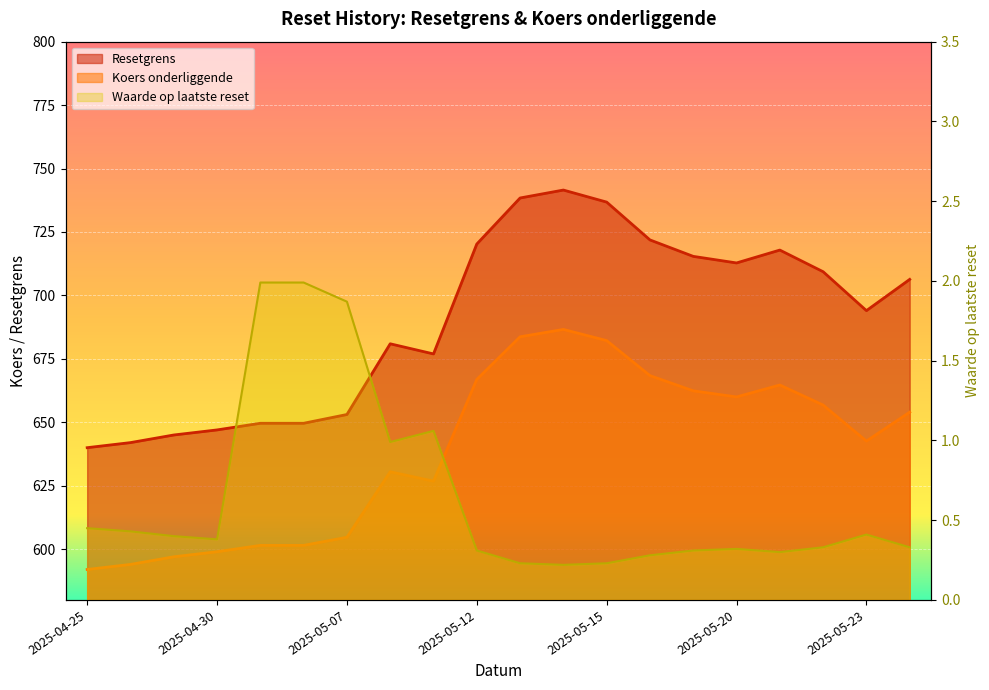

Where does the Resetgrens series first go above 706?

2025-05-12